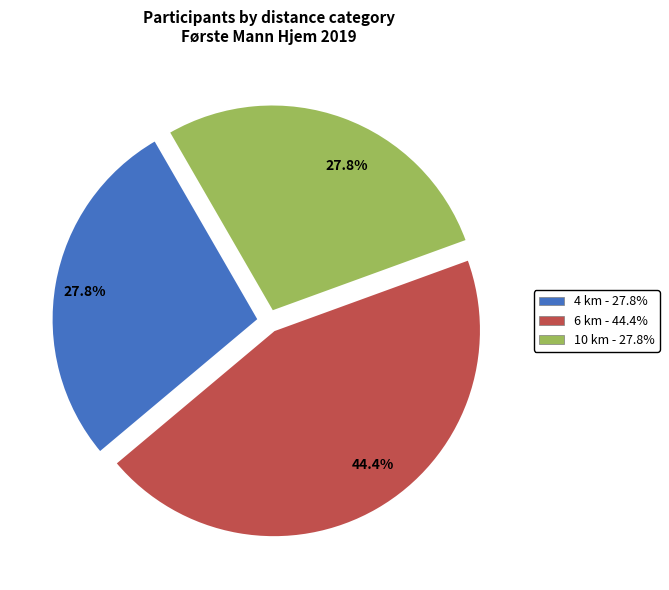

Is there a majority slice in this chart?

No